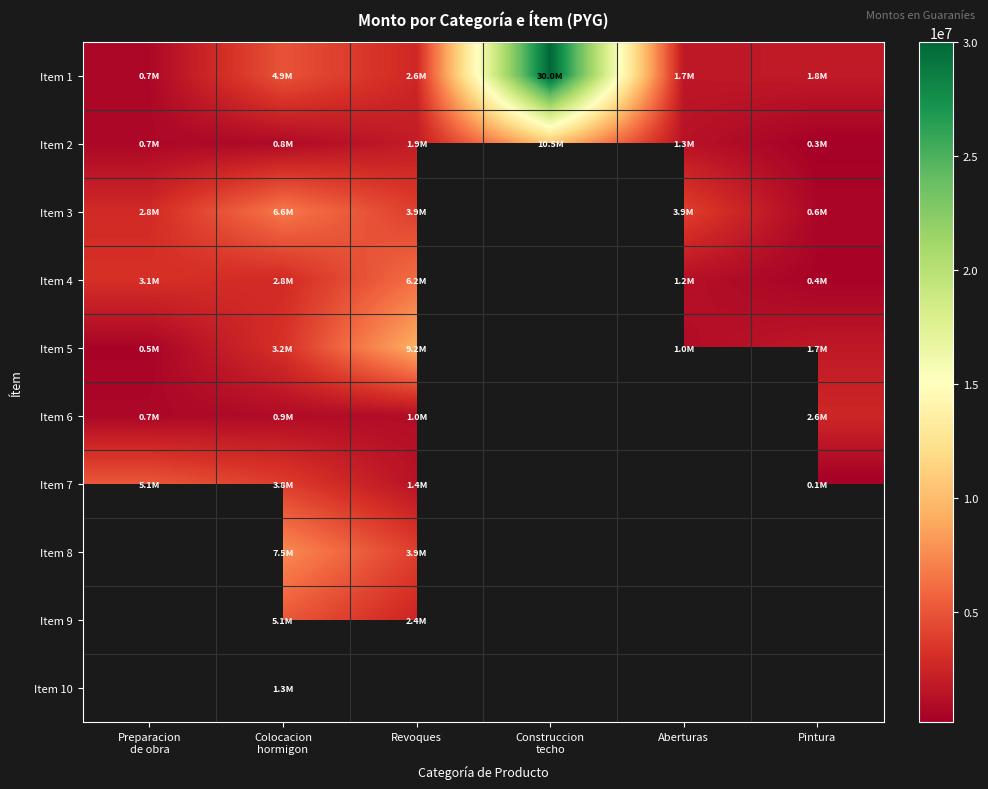

Where is Item 4 nearest to the value 3281088?

Preparacion de obra